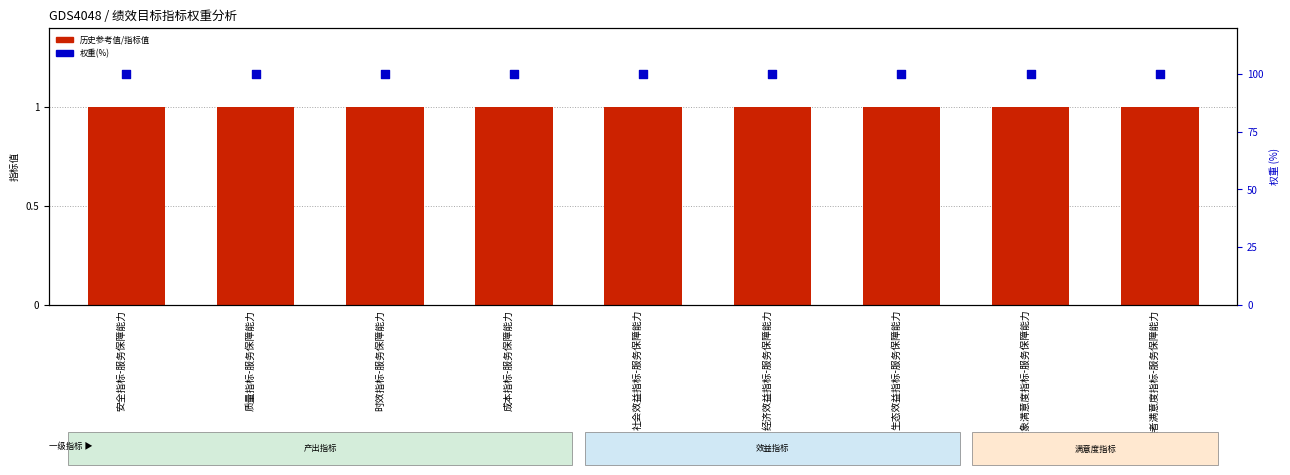

At which category is the sum across all series the highest?

安全指标-服务保障能力